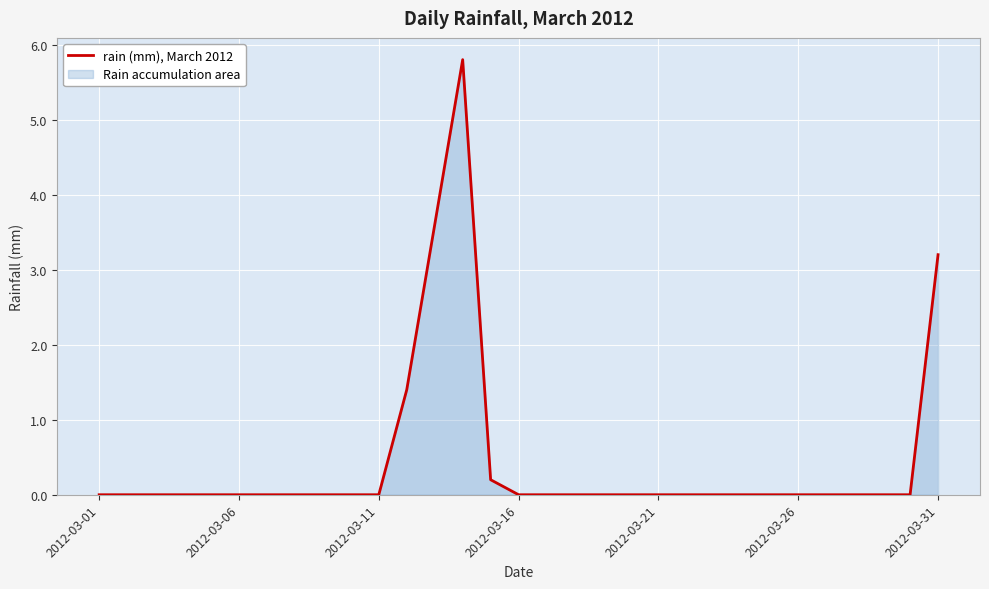

The value at 2012-03-01 is -1.8. True or false?

False